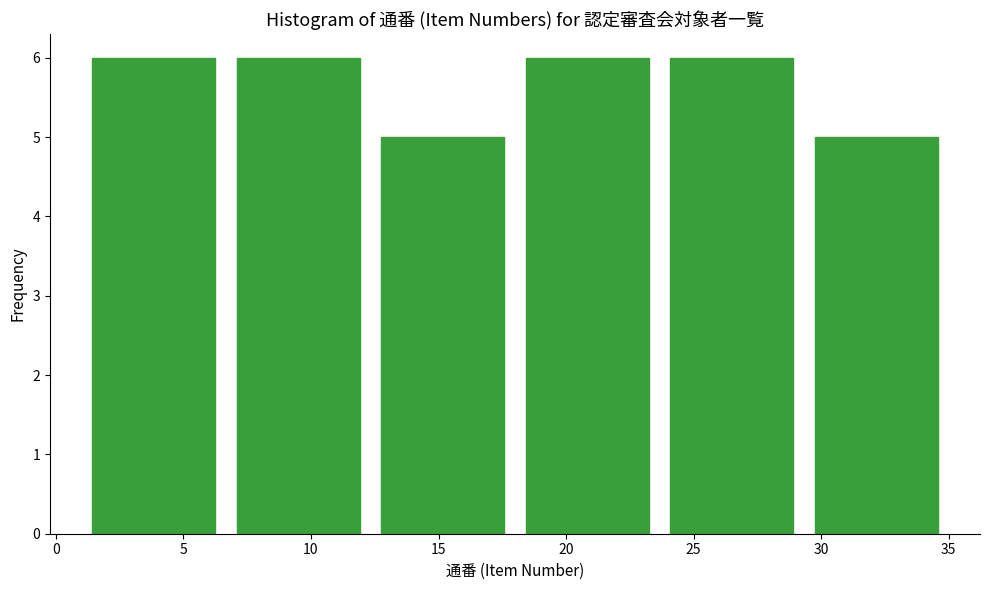

Reading left to right, list every bar in this chart as the range it spans on the x-axis followed by its height. Neither the bar edges nor the heights are printed on the chart, so give them approximately, as read against the axes.

1.0 to 6.5: 6
6.5 to 12.5: 6
12.5 to 18.0: 5
18.0 to 23.5: 6
23.5 to 29.5: 6
29.5 to 35.0: 5